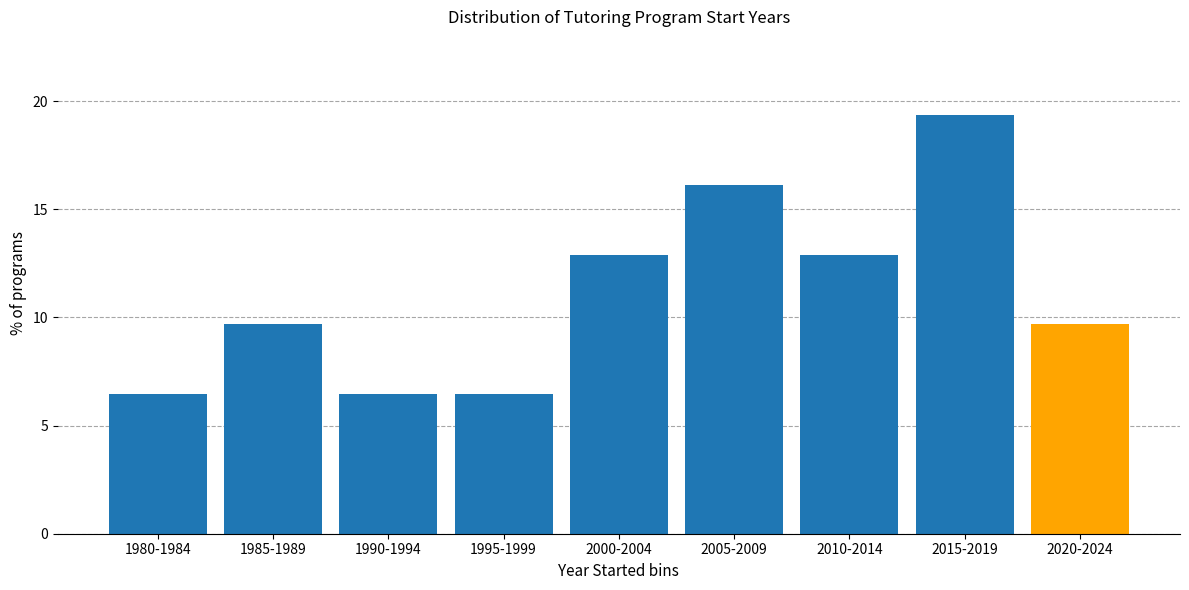

Reading right to left, what are all the values shown in this chart?

9.7	19.4	12.9	16.1	12.9	6.5	6.5	9.7	6.5